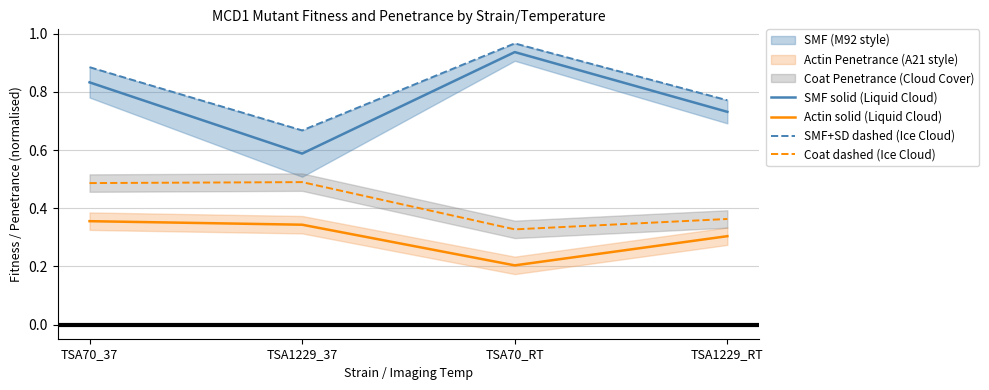

What is the approximate value of Actin solid (Liquid Cloud) at TSA70_37?

0.4